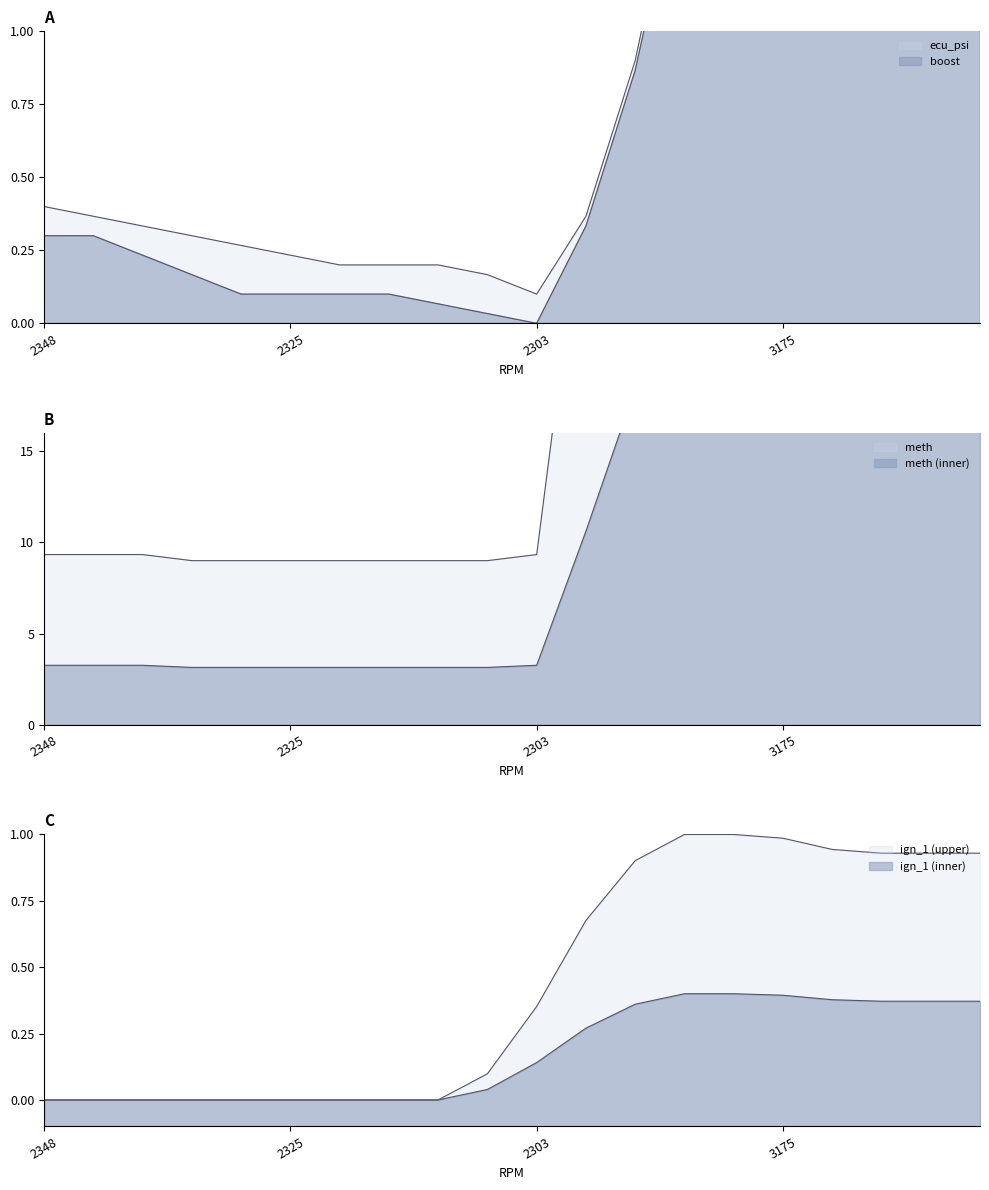

Rank the series at 2311 from lowest to highest value.

ign_1, boost, ecu_psi, meth